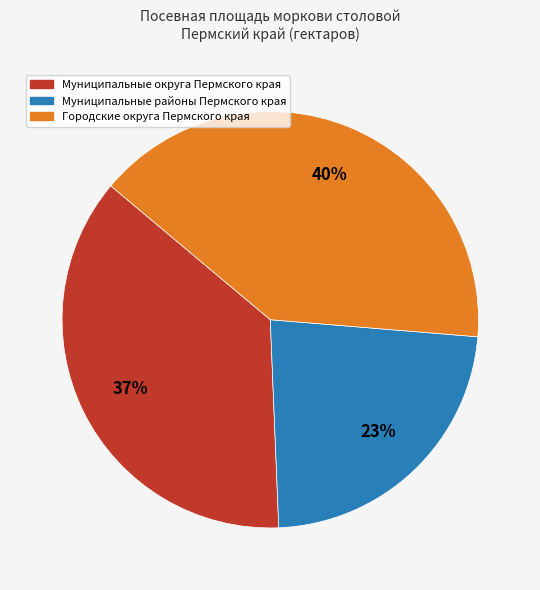

Do Муниципальные округа Пермского края and Городские округа Пермского края together represent more than half of the pie?

Yes